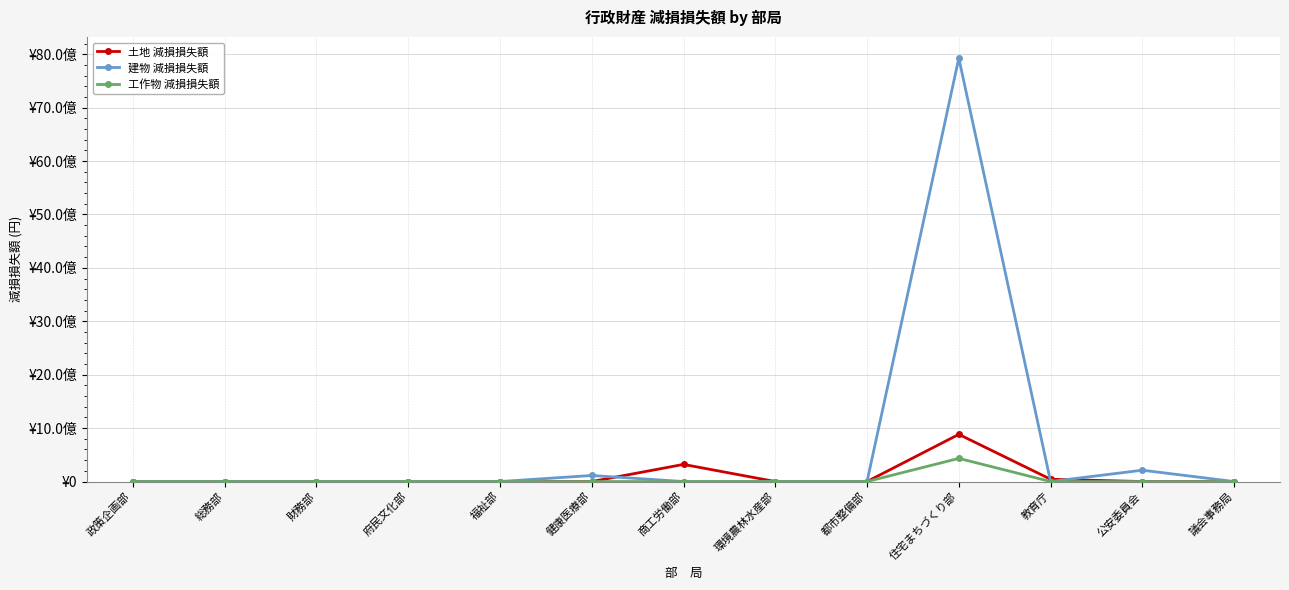

Is it true that 工作物 減損損失額 equals 1 at 福祉部?

False